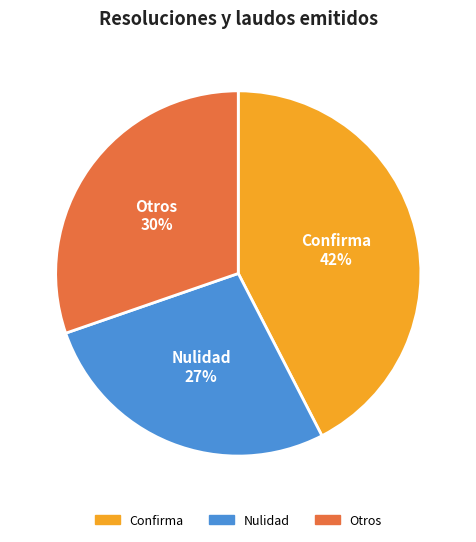

Is the sum of Otros and Confirma greater than half?

Yes